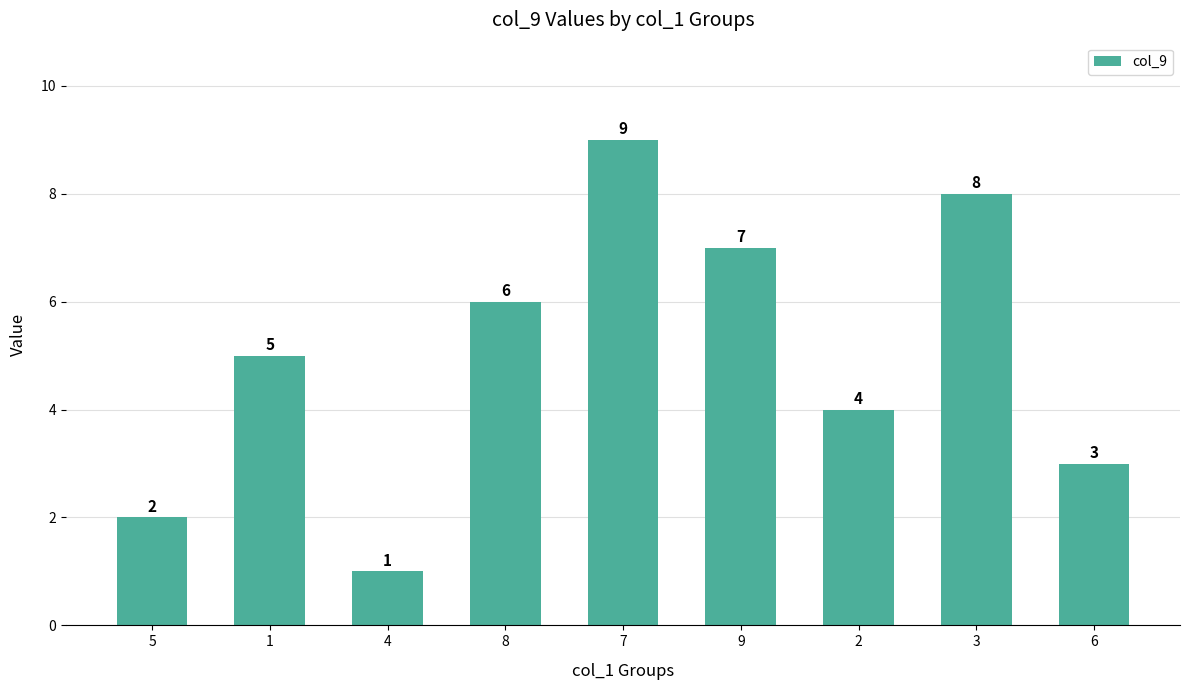

What is the difference between the maximum and minimum values?

8